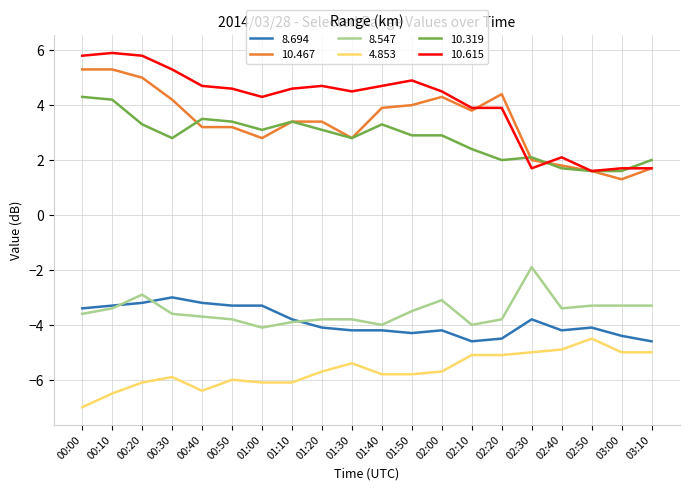

Which series changed the most between 02:20 and 02:30?

10.467